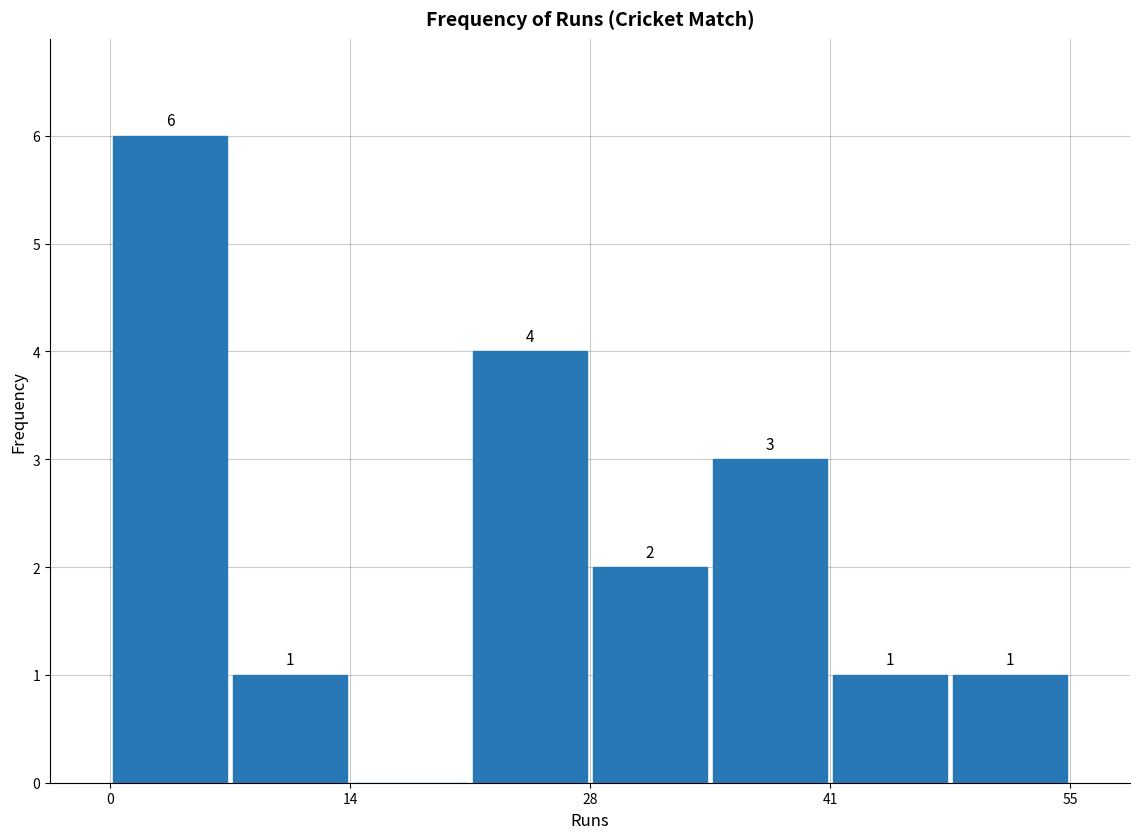

Read against the x-axis, roughly where is the centre of the tallest bar?

4